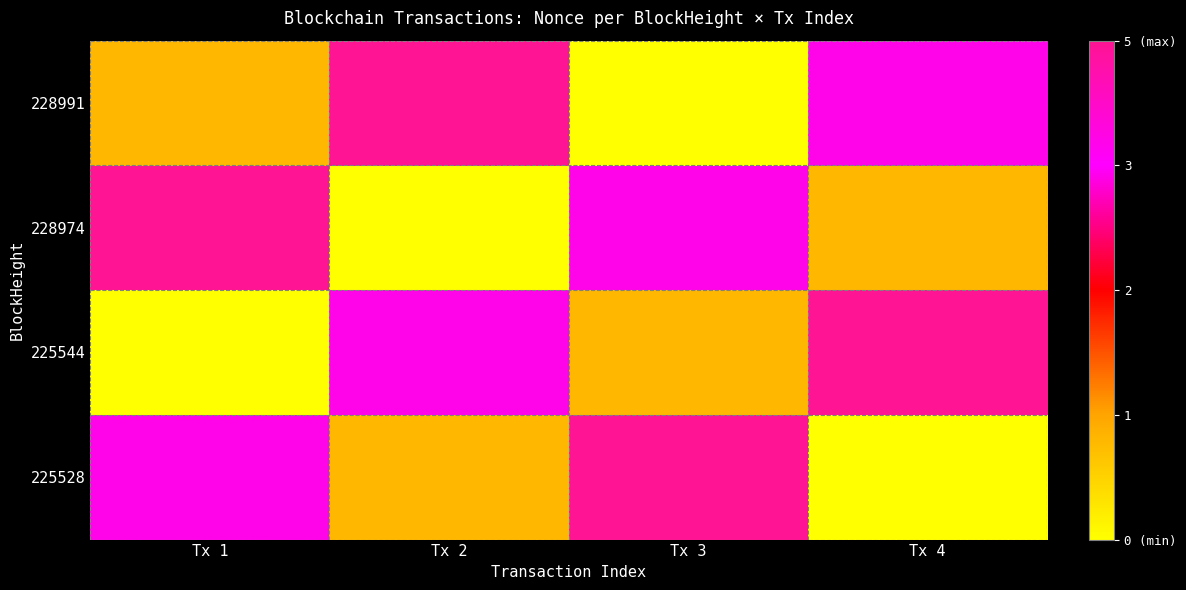

Rank the series by their maximum value, from lowest to highest.

228991, 228974, 225544, 225528